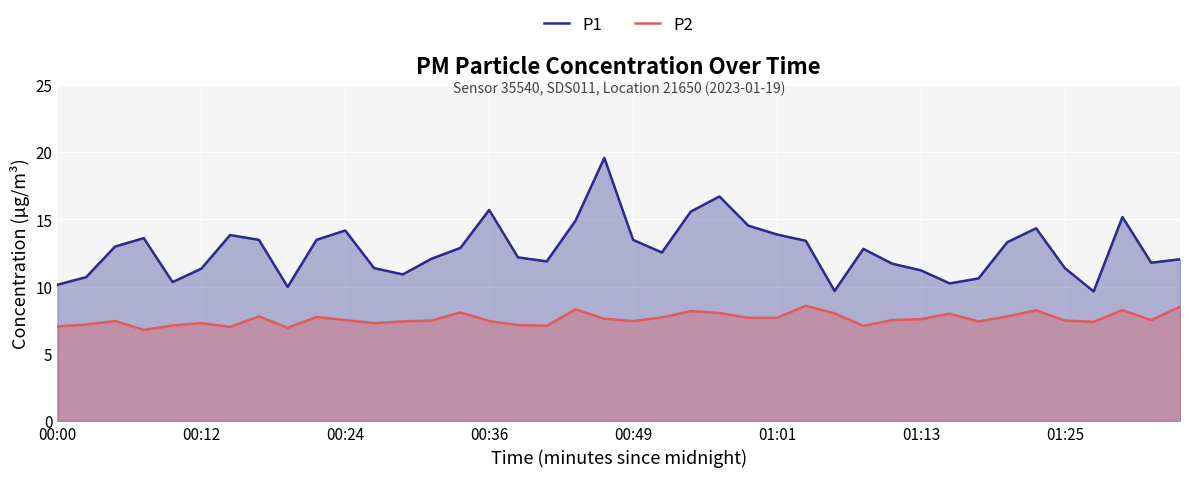

The P1 series shows 6.3 at 33. True or false?

False